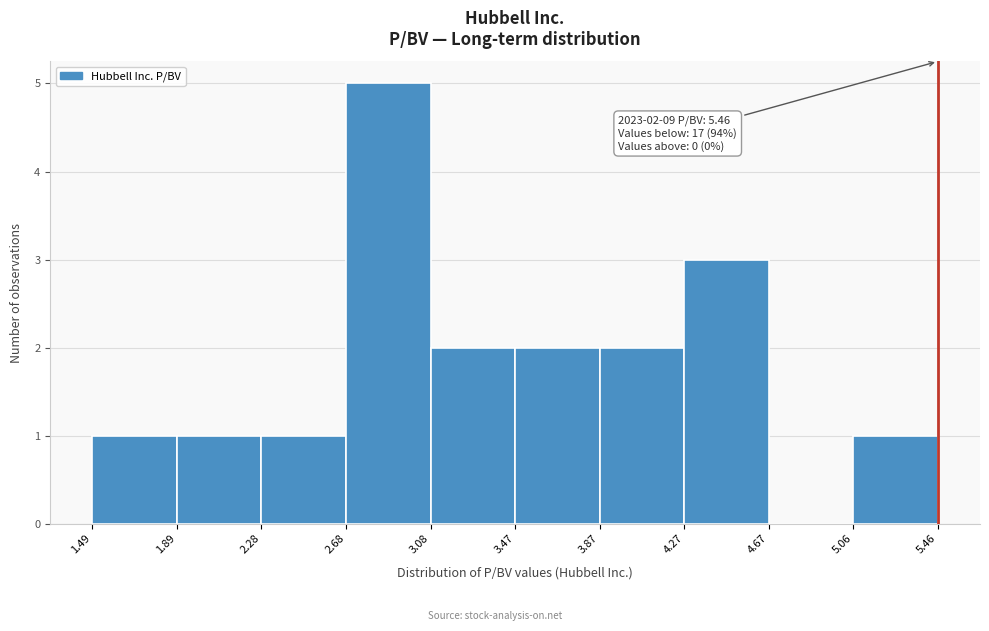

Which range on the x-axis has the tallest bar?

2.68 to 3.08